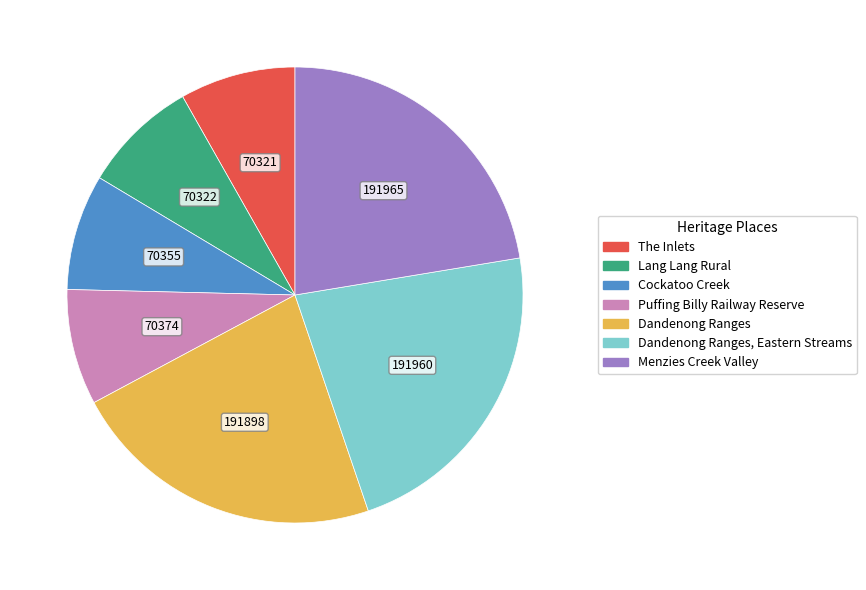

Is there any slice that represents more than half of the pie?

No